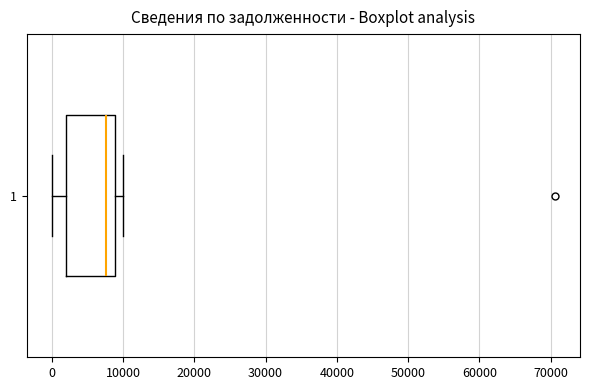

Transcribe this box plot: give where the median line is, the range the box spans, and where the two whiskers end, as read against the x-axis. The values are not printed on the chart, so give them approximately, as read against the axis.

median 8000, box 2000 to 9000, whiskers 0 to 10000